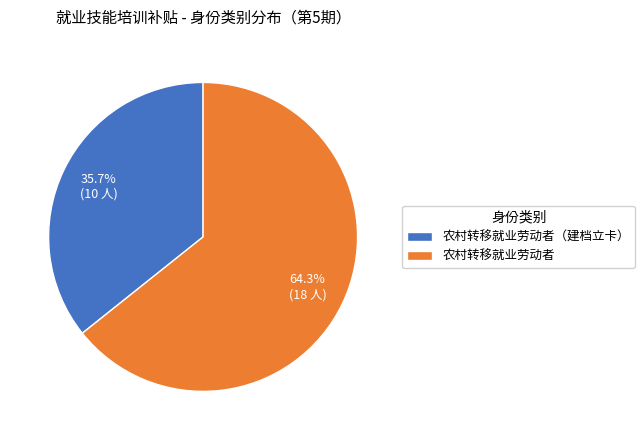

Which category accounts for the majority?

农村转移就业劳动者